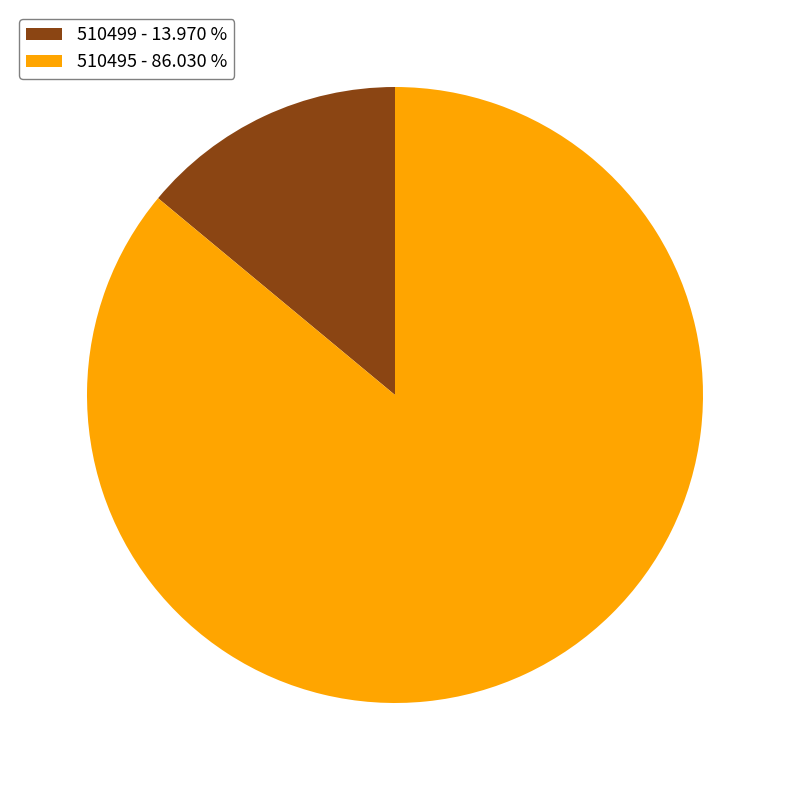

True or false: 510495 accounts for 99% of the total.

False